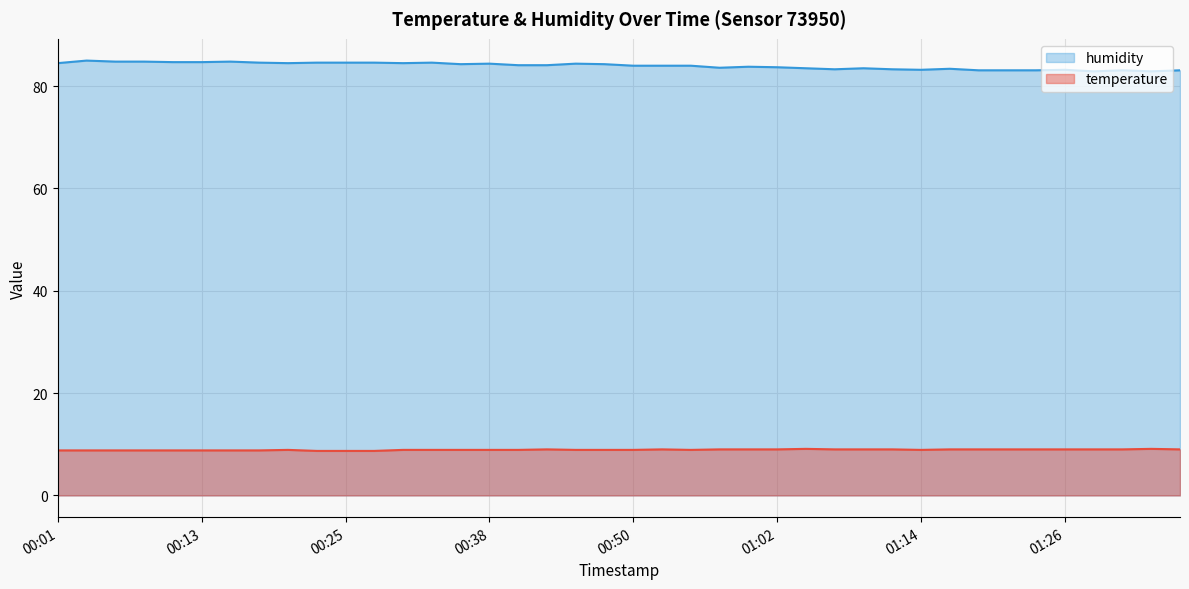

Reading right to left, extract all data points from this chart.

temperature: 9.0	9.1	9.0	9.0	9.0	9.0	9.0	9.0	9.0	8.9	9.0	9.0	9.0	9.1	9.0	9.0	9.0	8.9	9.0	8.9	8.9	8.9	9.0	8.9	8.9	8.9	8.9	8.9	8.7	8.7	8.7	8.9	8.8	8.8	8.8	8.8	8.8	8.8	8.8	8.8
humidity: 83.1	82.9	83.1	82.9	83.2	83.1	83.1	83.1	83.4	83.2	83.3	83.5	83.3	83.5	83.7	83.8	83.6	84.0	84.0	84.0	84.3	84.4	84.1	84.1	84.4	84.3	84.6	84.5	84.6	84.6	84.6	84.5	84.6	84.8	84.7	84.7	84.8	84.8	85.0	84.5